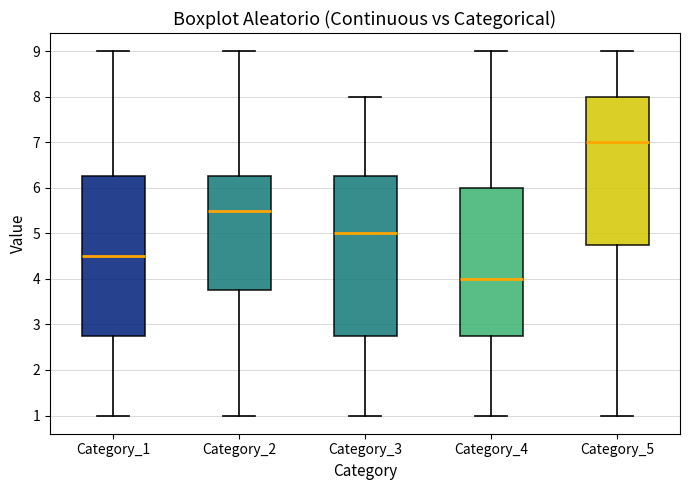

Reading left to right, read every box against the y-axis: the position of its median line, the range the box covers, and the ends of its whiskers. The values are not printed on the chart, so give them approximately, as read against the axis.

Category_1: median 4.5, box 2.8 to 6.3, whiskers 1.0 to 9.0
Category_2: median 5.5, box 3.8 to 6.3, whiskers 1.0 to 9.0
Category_3: median 5.0, box 2.8 to 6.3, whiskers 1.0 to 8.0
Category_4: median 4.0, box 2.8 to 6.0, whiskers 1.0 to 9.0
Category_5: median 7.0, box 4.8 to 8.0, whiskers 1.0 to 9.0